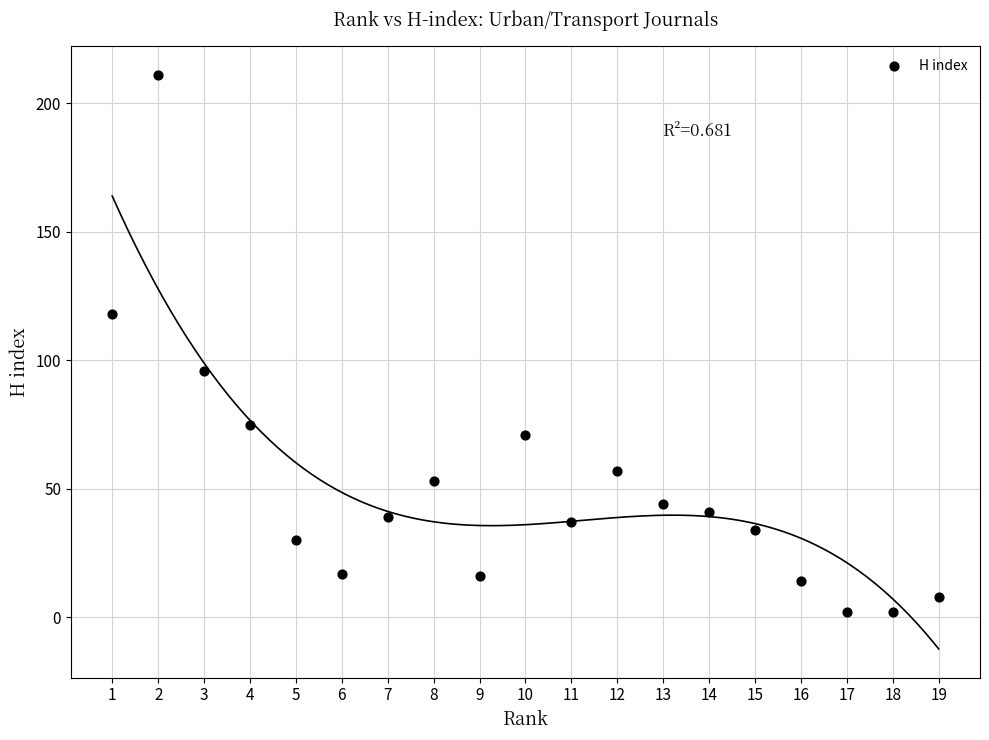

What is the range of Y values (max minus min)?

209